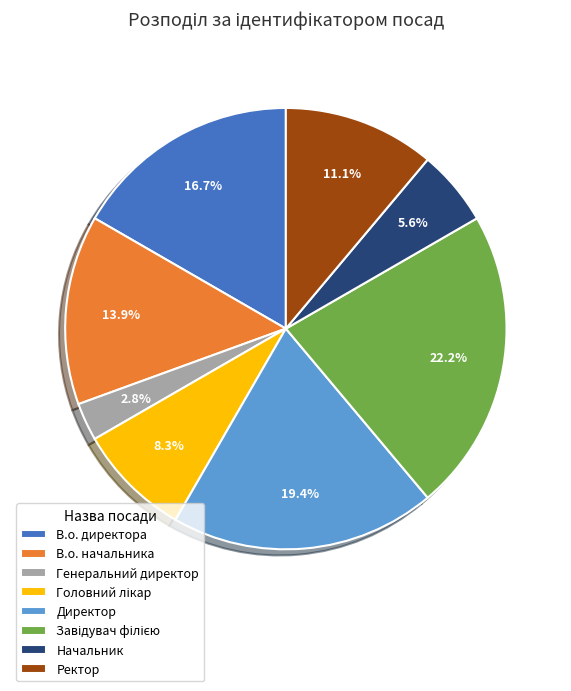

How many segments does this pie chart have?

8